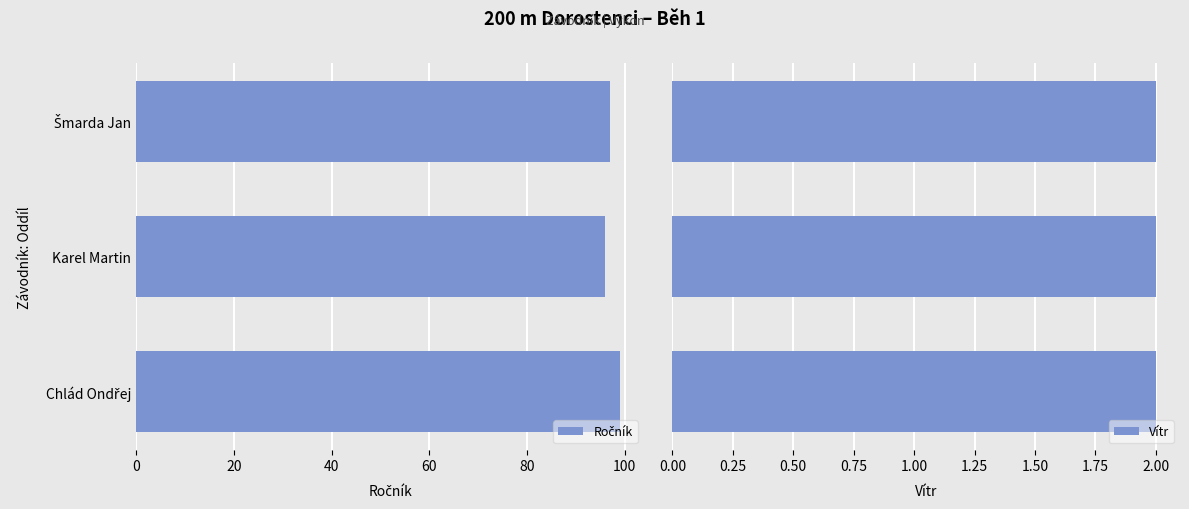

Are the bars grouped side by side (vs. stacked)?

Yes